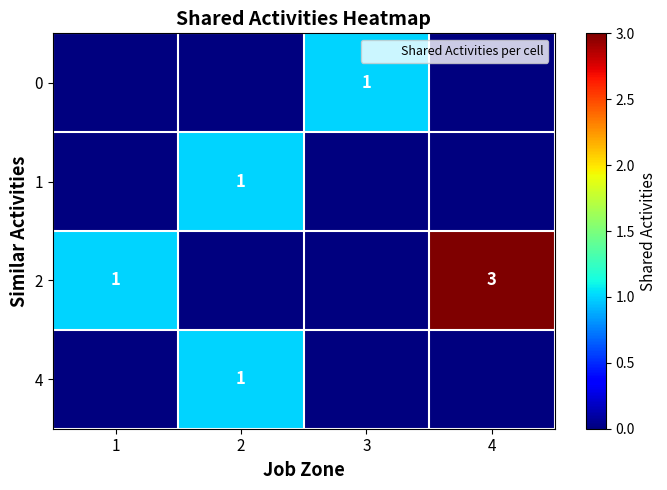

Is the value of 2 at 4 greater than the value of 0 at 3?

Yes